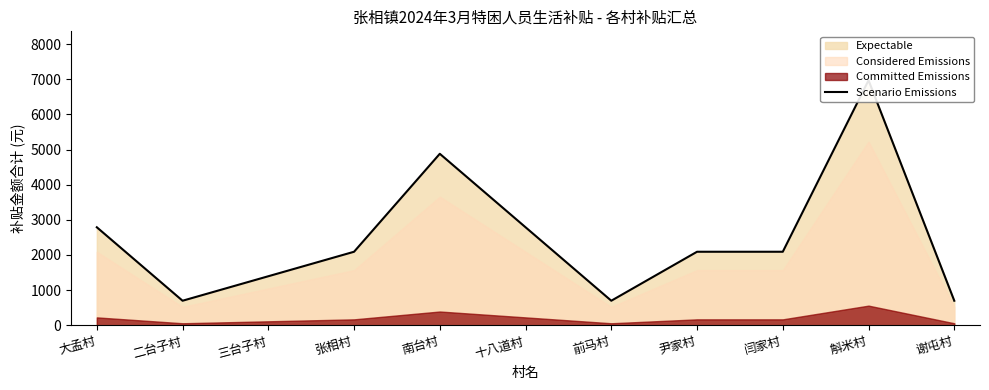

The chart shows a value of 4715 at 大孟村. True or false?

False